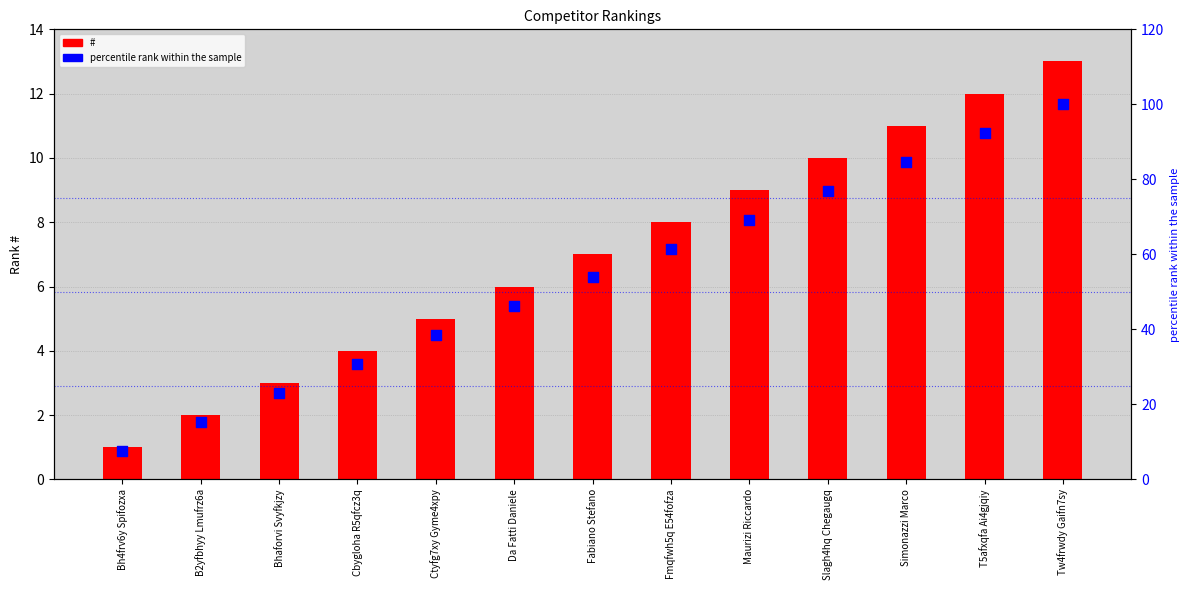

Is the value of # at B2yfbhyy Lmufrz6a greater than the value of percentile rank at Bh4frv6y Spifozxa?

No